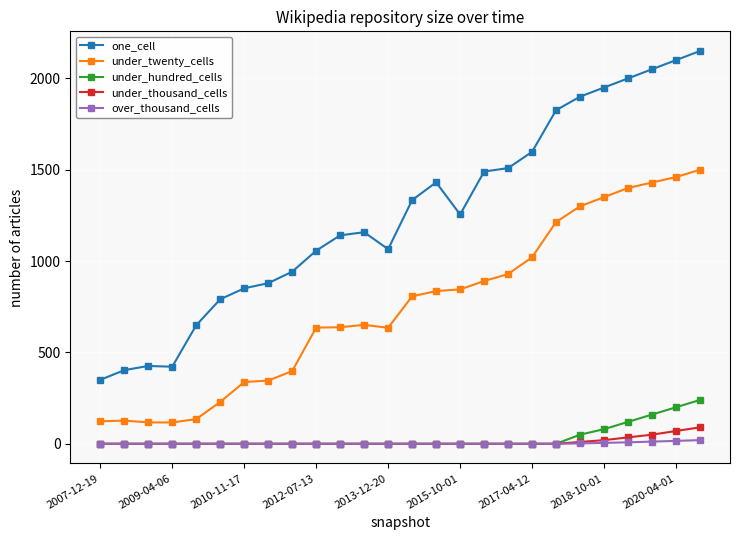

Which series has the largest range (max minus min)?

one_cell